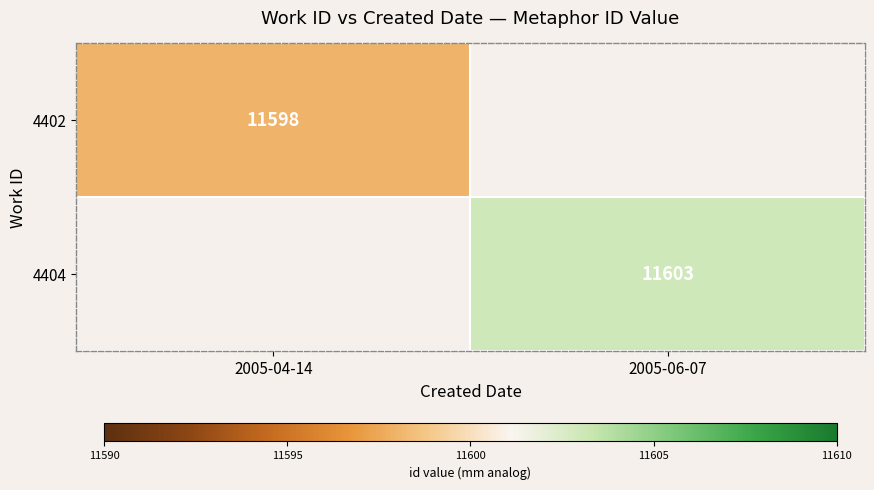

The 4404 series shows 11603 at 2005-06-07. True or false?

True